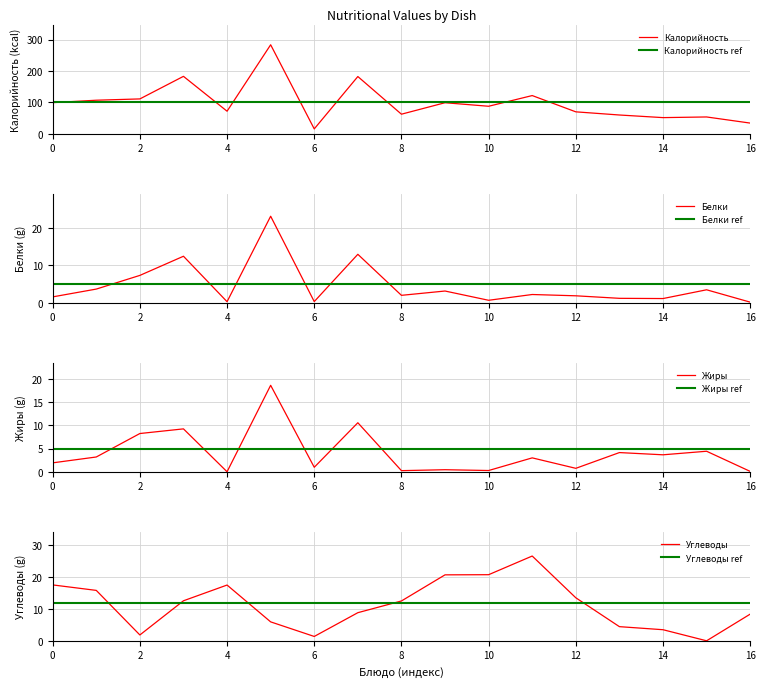

Is it true that Жиры equals 8.2 at 2?

True